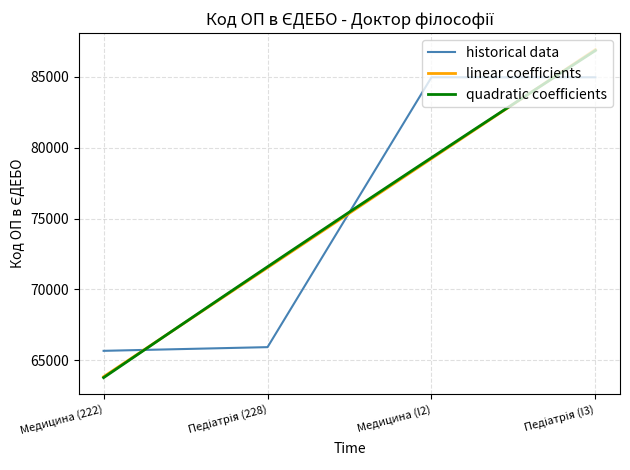

What is the difference between the maximum and minimum values?

19310